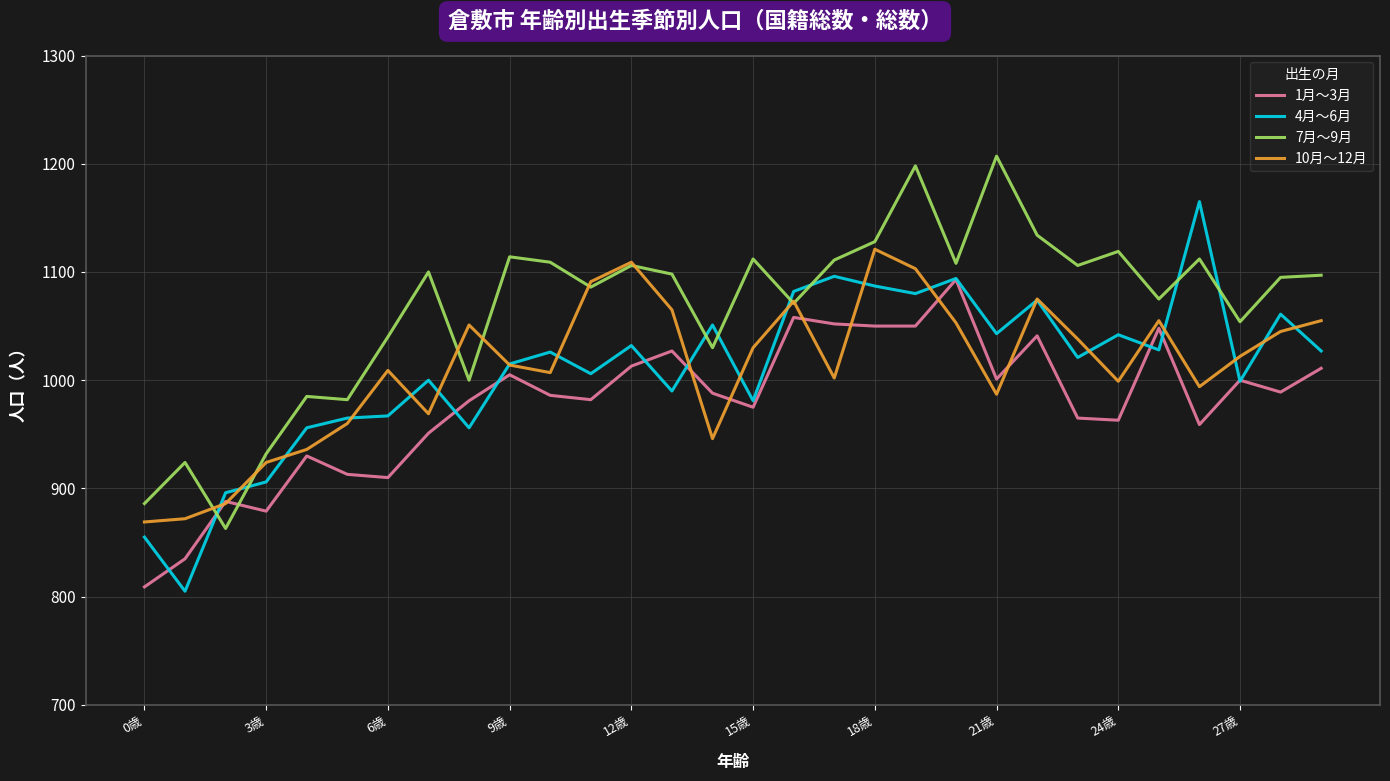

After their last crossing, which series has the higher values: 7月～9月 or 10月～12月?

7月～9月